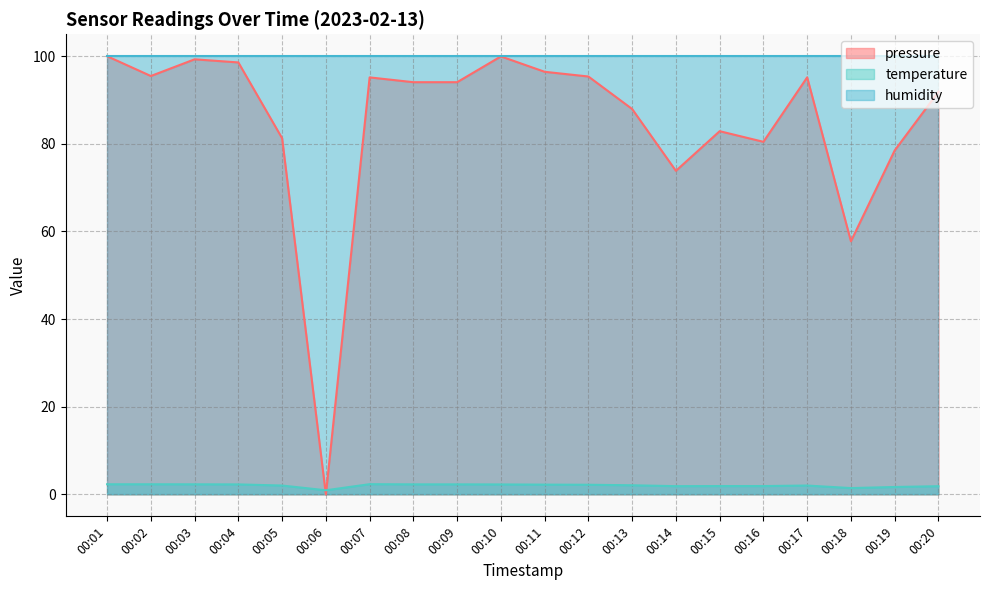

Is it true that temperature equals 3.5 at 00:05?

False